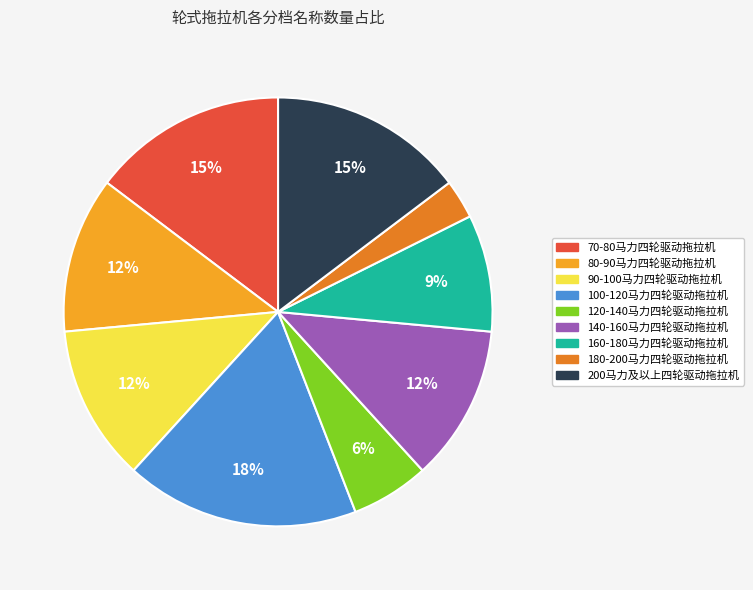

Combined, do 140-160马力四轮驱动拖拉机 and 200马力及以上四轮驱动拖拉机 account for over 50%?

No